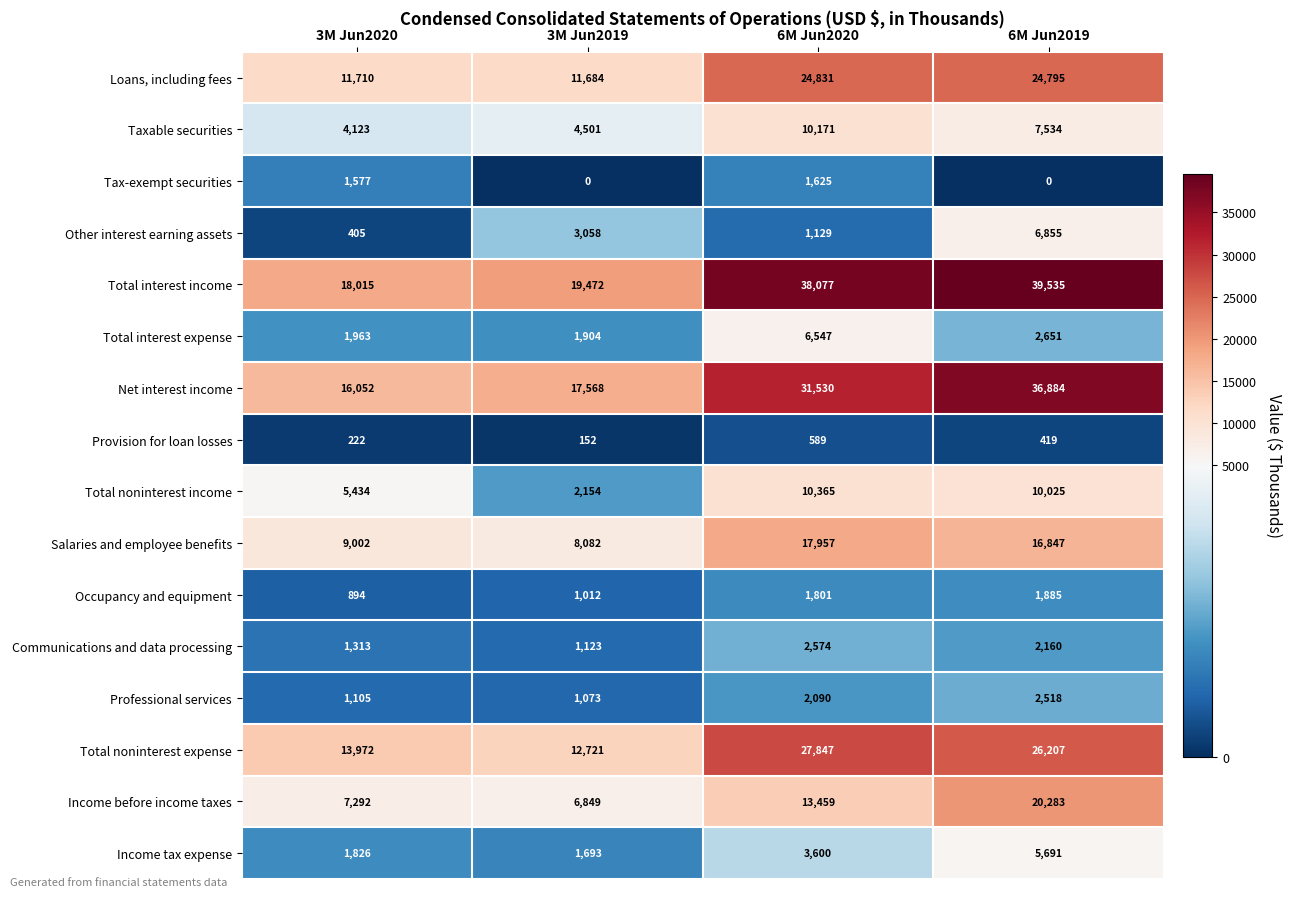

What is the sum of the Salaries and employee benefits values at 3M Jun2019 and 6M Jun2019?

24929